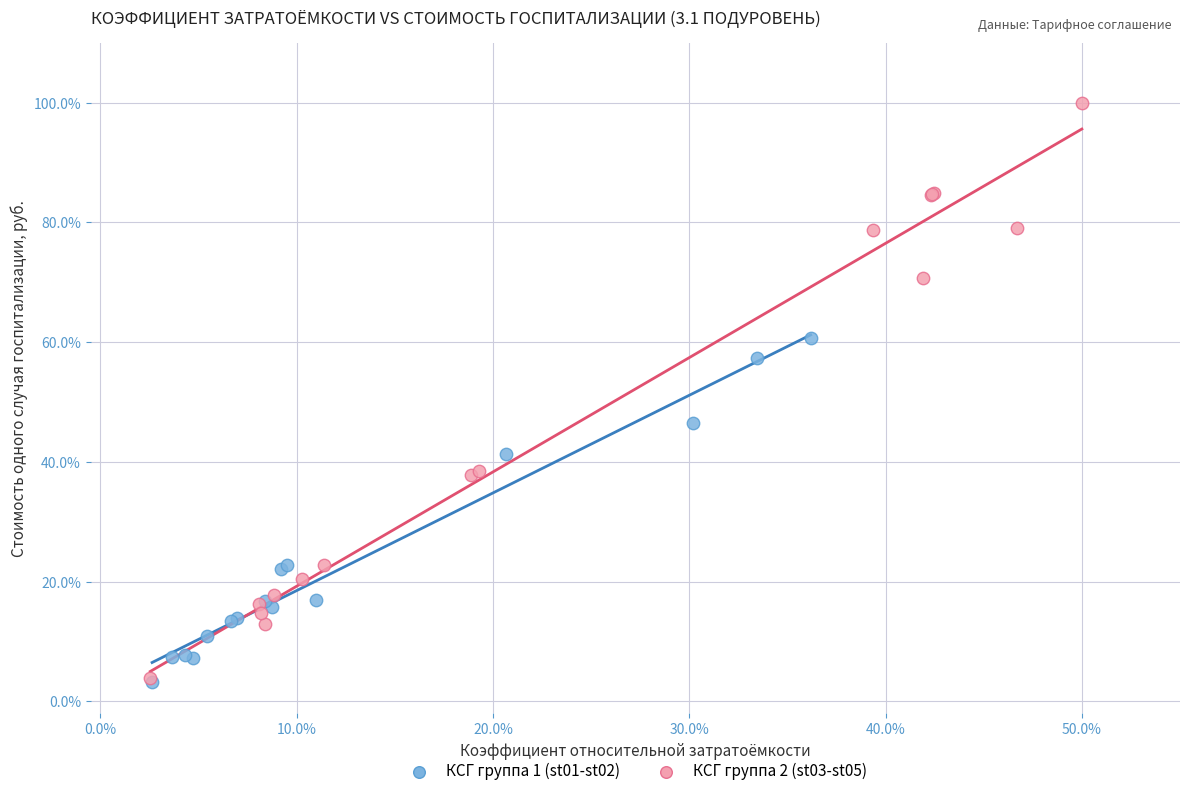

Which series has the largest Y range (max minus min)?

КСГ группа 2 (st03-st05)